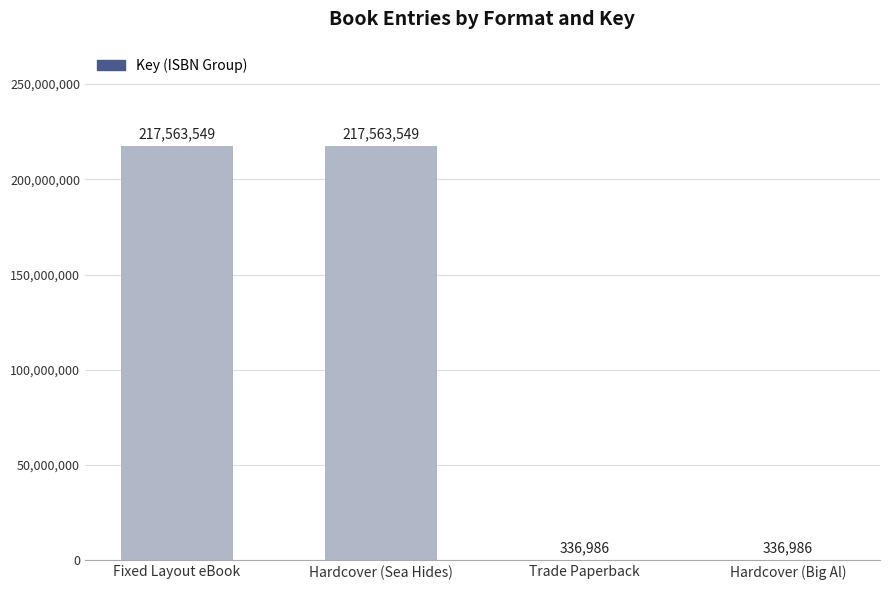

Which has a higher value, Fixed Layout eBook or Hardcover (Big Al)?

Fixed Layout eBook